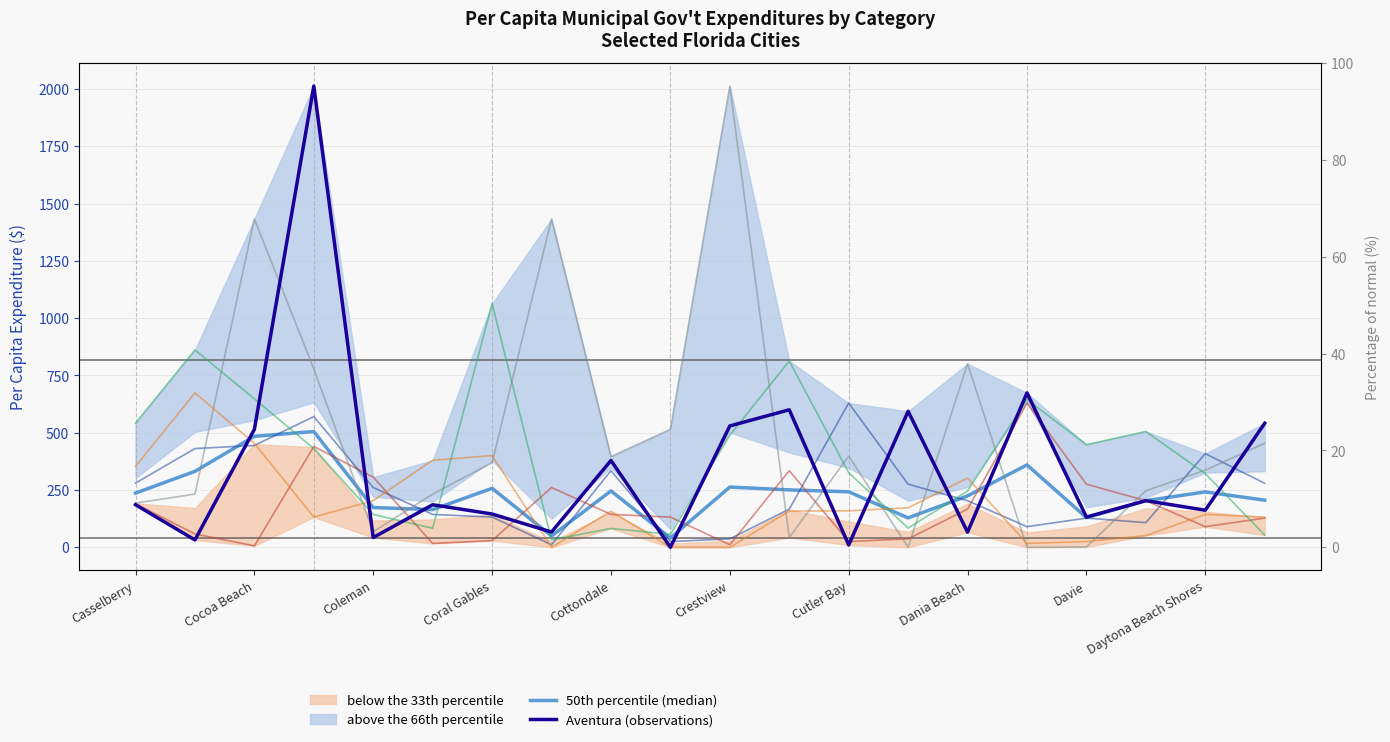

What is the approximate value of Aventura at Coconut Creek?

2012.6